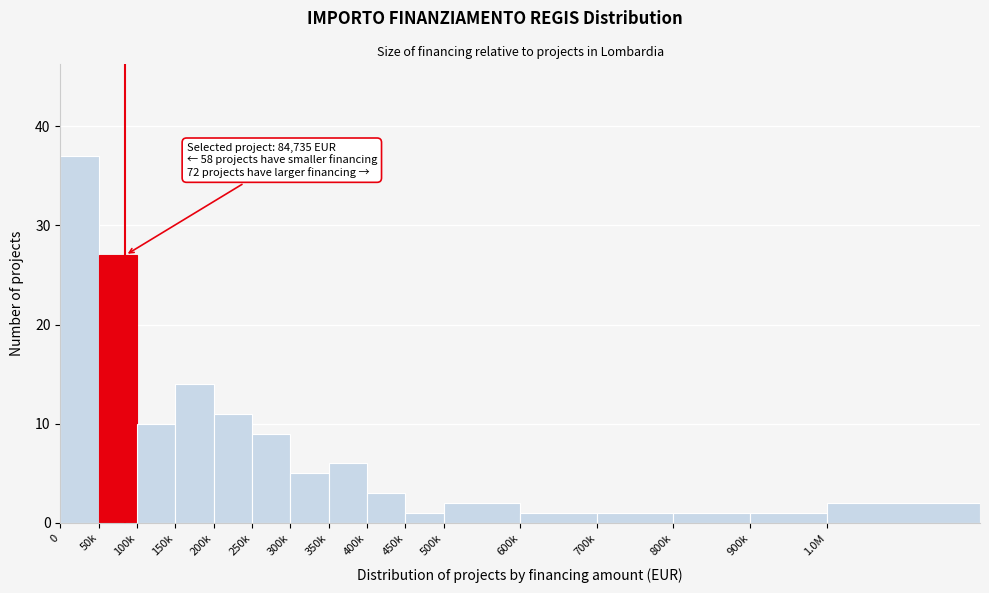

Reading right to left, what are all the values shown in this chart?

2	1	1	1	1	2	1	3	6	5	9	11	14	10	27	37